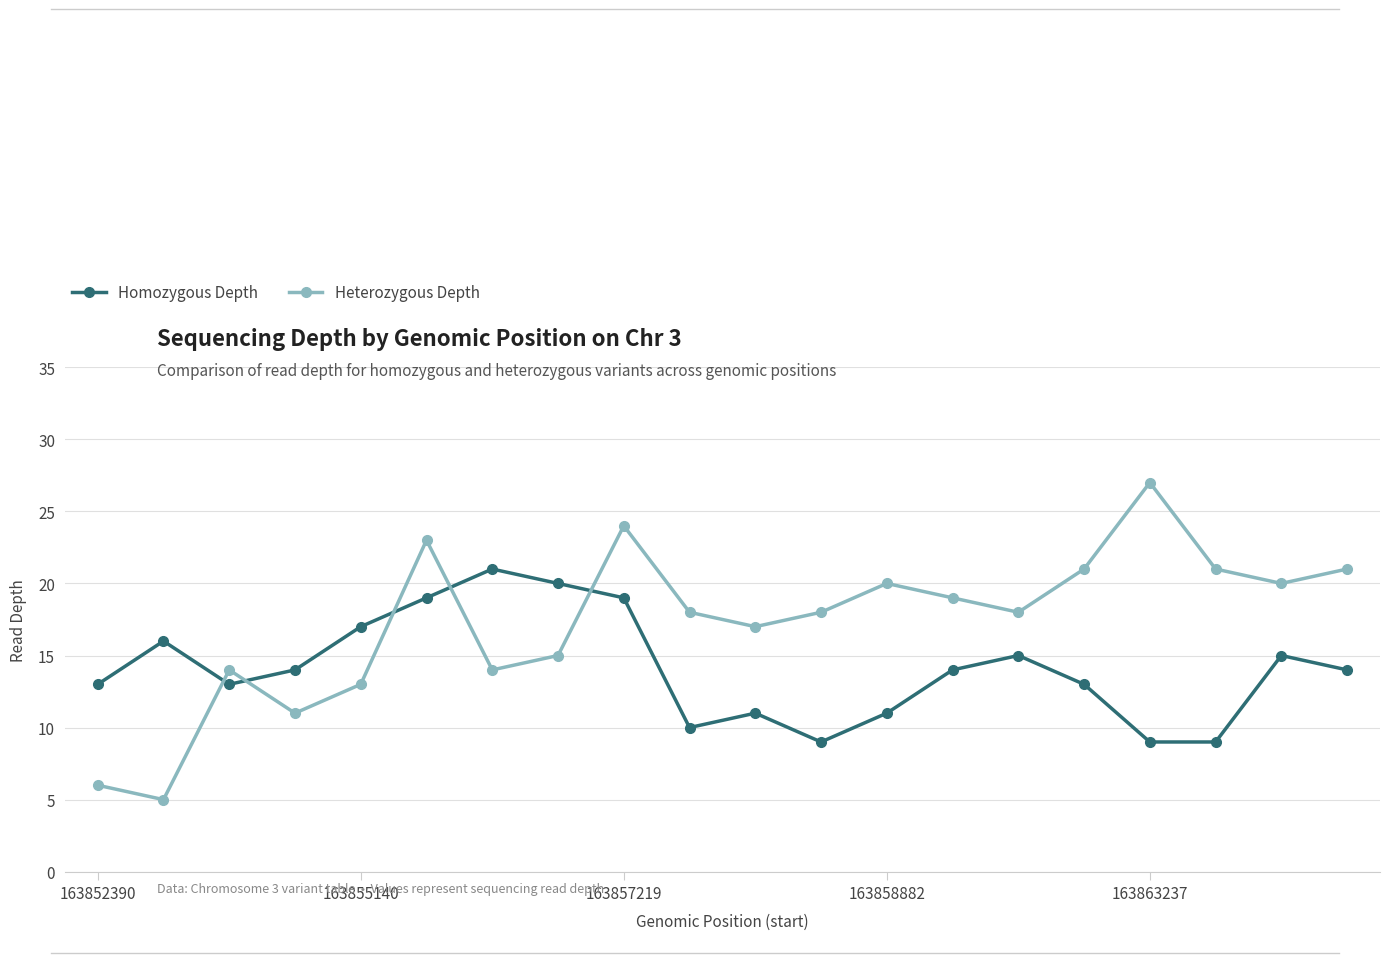

Which series ends up on top after the final intersection of Heterozygous Depth and Homozygous Depth?

Heterozygous Depth